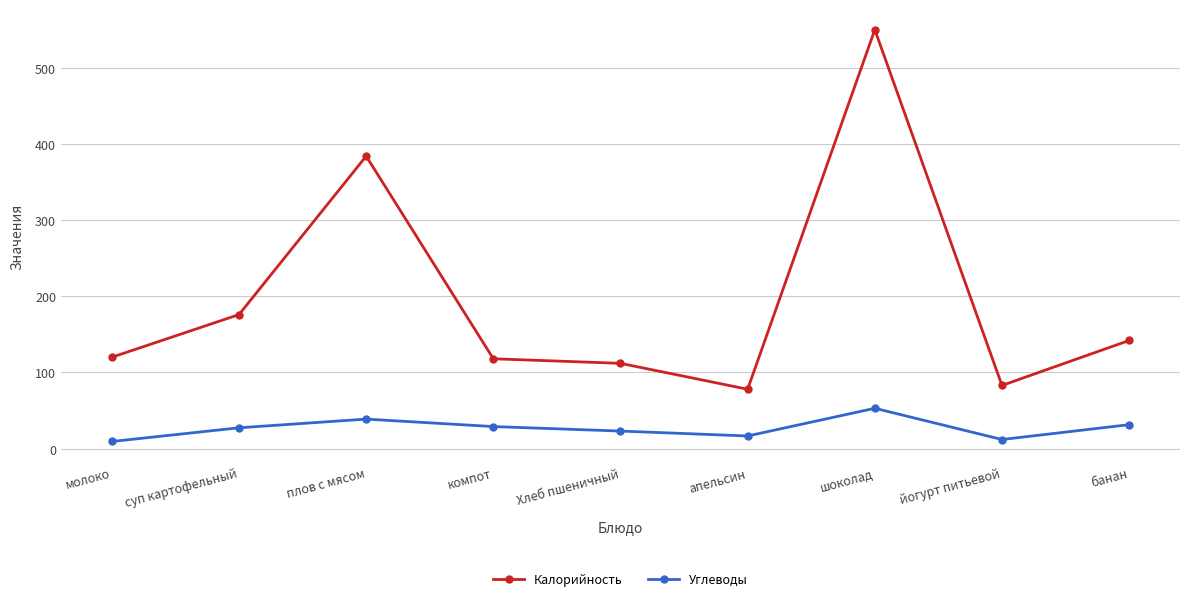

Is the value of Углеводы at шоколад greater than the value of Калорийность at Хлеб пшеничный?

No